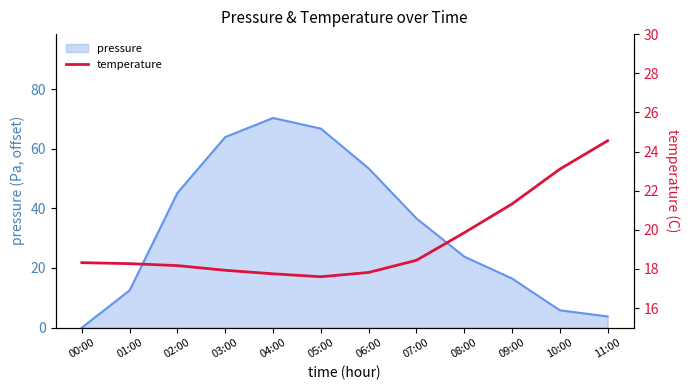

Reading left to right, extract all data points from this chart.

00:00=18.3	01:00=18.3	02:00=18.2	03:00=17.9	04:00=17.8	05:00=17.6	06:00=17.8	07:00=18.4	08:00=19.9	09:00=21.3	10:00=23.1	11:00=24.6